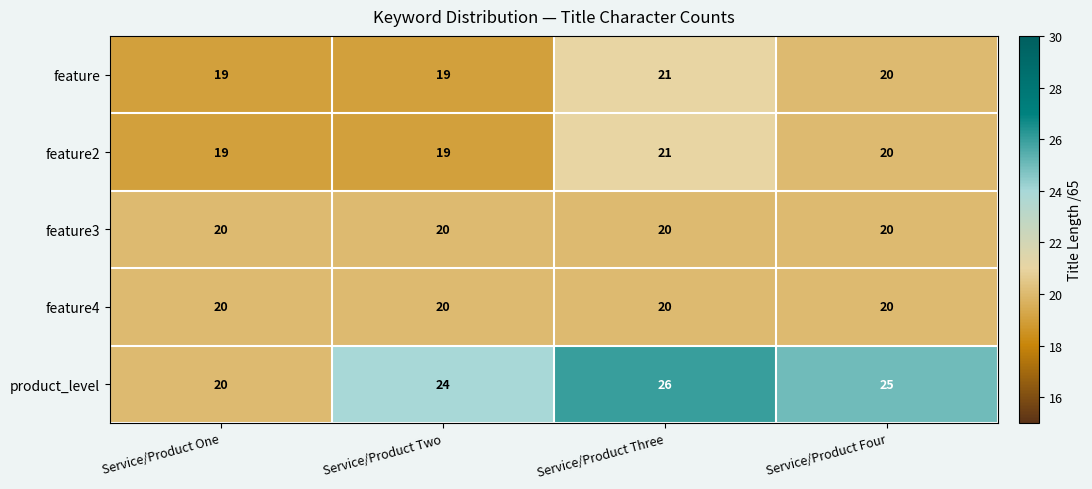

True or false: product_level has a value of 20 at Service/Product One.

True